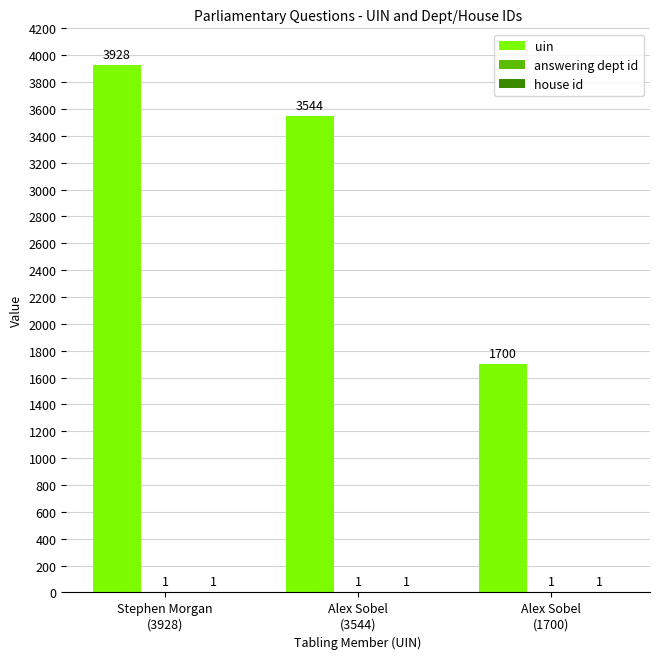

How many categories are shown in the chart?

3